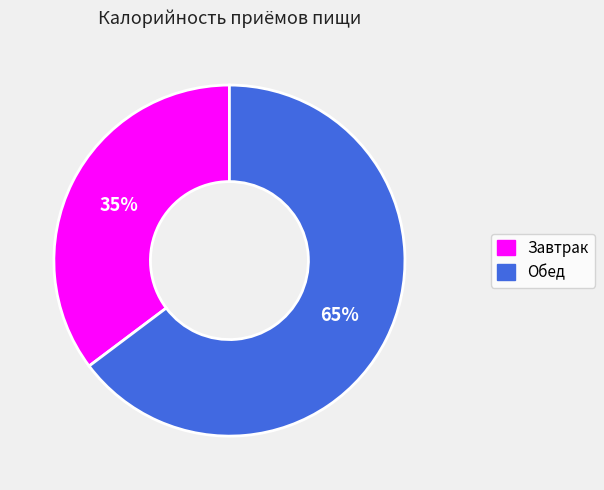

Count the number of slices in the pie.

2